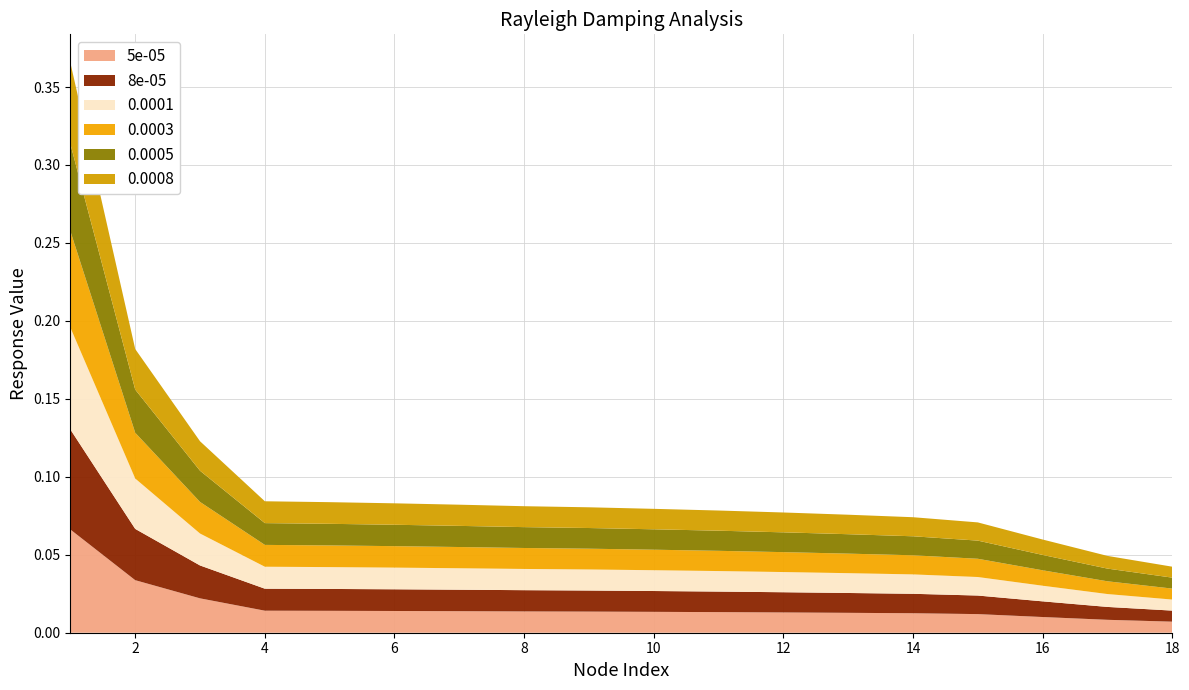

Reading left to right, list all the values displayed in this chart.

5e-05: 1=0.1	2=0.0	3=0.0	4=0.0	5=0.0	6=0.0	7=0.0	8=0.0	9=0.0	10=0.0	11=0.0	12=0.0	13=0.0	14=0.0	15=0.0	16=0.0	17=0.0	18=0.0
8e-05: 1=0.1	2=0.0	3=0.0	4=0.0	5=0.0	6=0.0	7=0.0	8=0.0	9=0.0	10=0.0	11=0.0	12=0.0	13=0.0	14=0.0	15=0.0	16=0.0	17=0.0	18=0.0
0.0001: 1=0.1	2=0.0	3=0.0	4=0.0	5=0.0	6=0.0	7=0.0	8=0.0	9=0.0	10=0.0	11=0.0	12=0.0	13=0.0	14=0.0	15=0.0	16=0.0	17=0.0	18=0.0
0.0003: 1=0.1	2=0.0	3=0.0	4=0.0	5=0.0	6=0.0	7=0.0	8=0.0	9=0.0	10=0.0	11=0.0	12=0.0	13=0.0	14=0.0	15=0.0	16=0.0	17=0.0	18=0.0
0.0005: 1=0.1	2=0.0	3=0.0	4=0.0	5=0.0	6=0.0	7=0.0	8=0.0	9=0.0	10=0.0	11=0.0	12=0.0	13=0.0	14=0.0	15=0.0	16=0.0	17=0.0	18=0.0
0.0008: 1=0.1	2=0.0	3=0.0	4=0.0	5=0.0	6=0.0	7=0.0	8=0.0	9=0.0	10=0.0	11=0.0	12=0.0	13=0.0	14=0.0	15=0.0	16=0.0	17=0.0	18=0.0